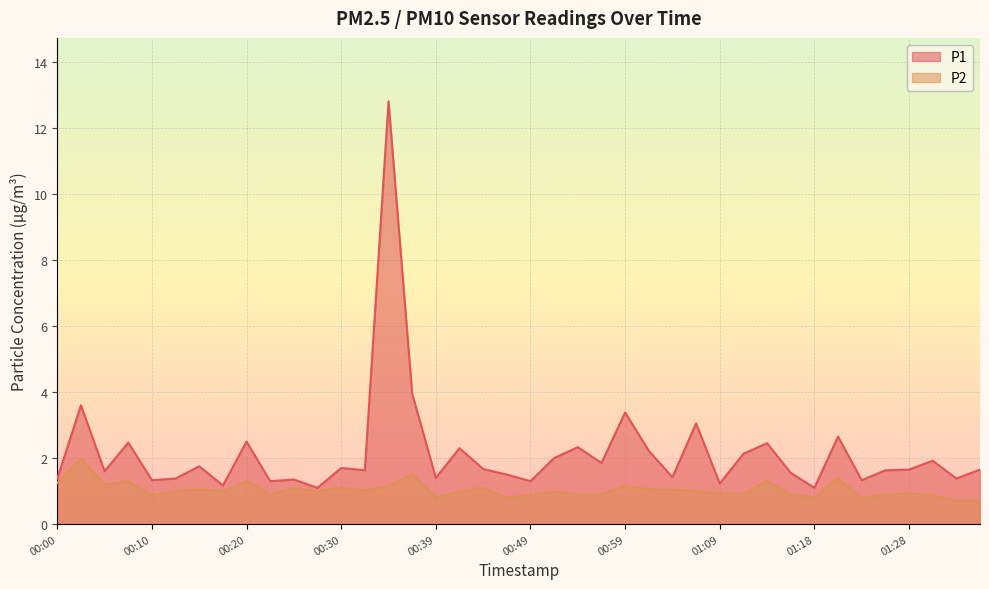

Which series has the widest spread of values?

P1